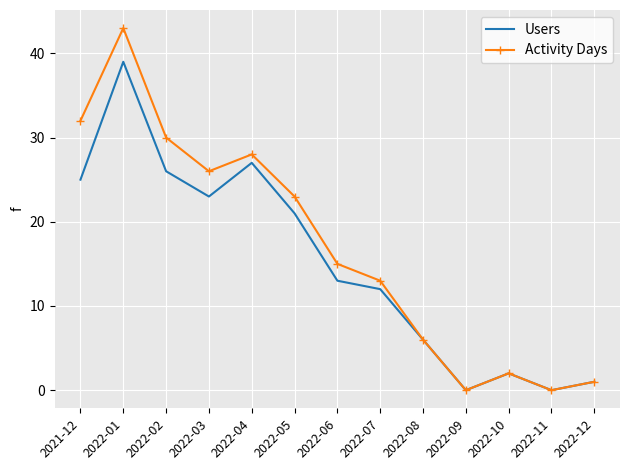

What is the highest value of the Users series?

39